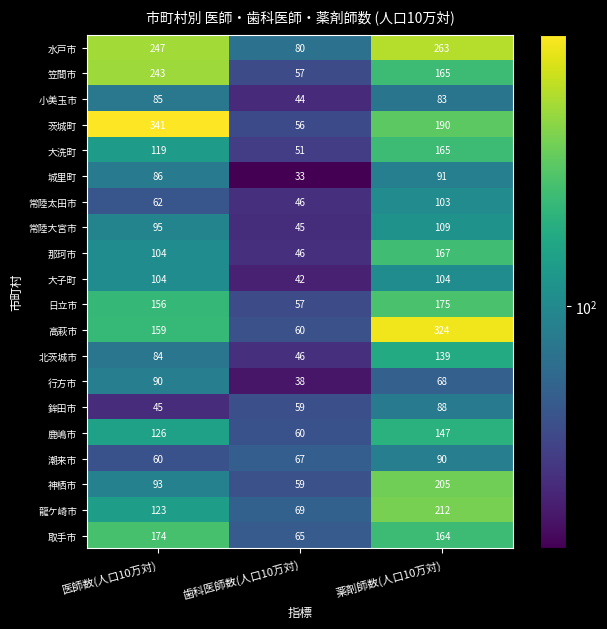

Is it true that 日立市 equals 156 at 医師数(人口10万対)?

True